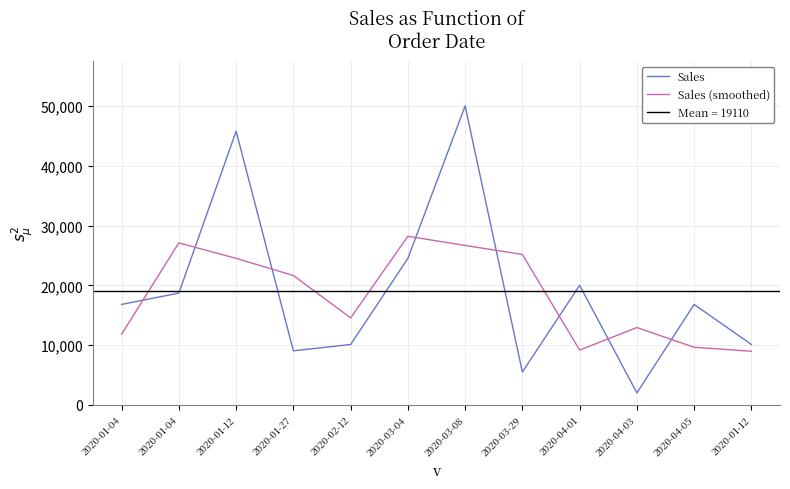

At which label is Sales (smoothed) closest to 18583?

2020-01-27